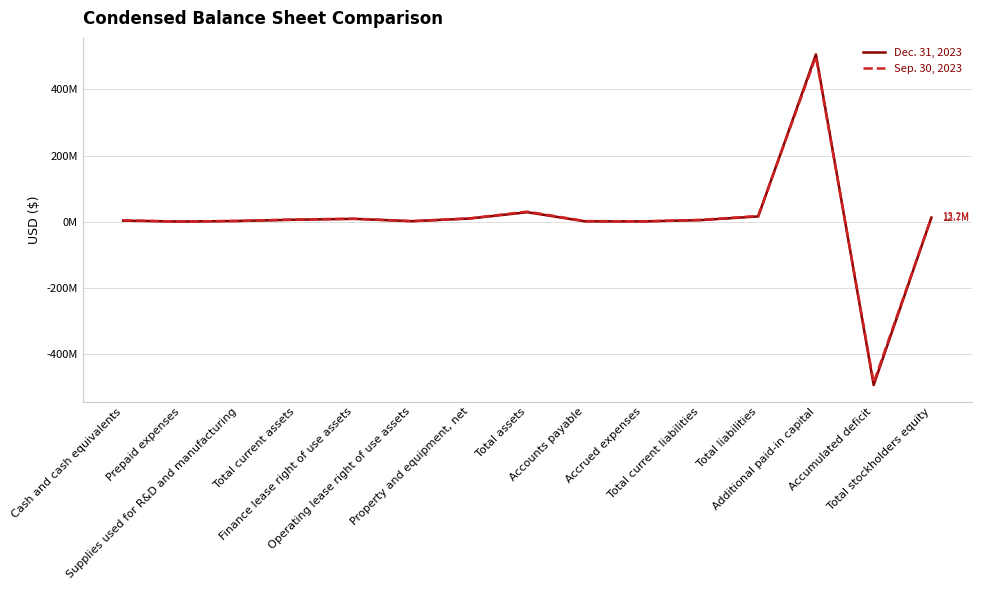

The value of Sep. 30, 2023 at Accrued expenses is 1049581. True or false?

True